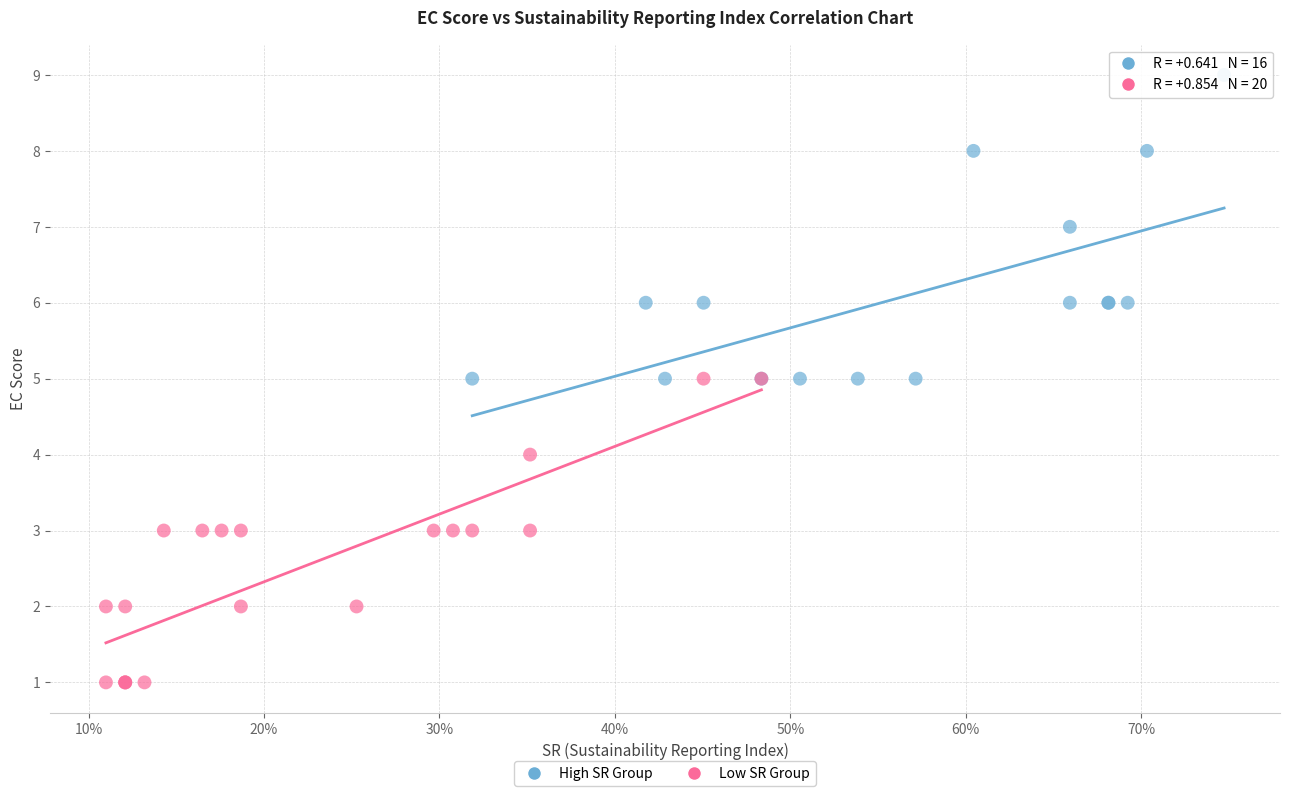

Which series contains the highest Y value?

High SR Group